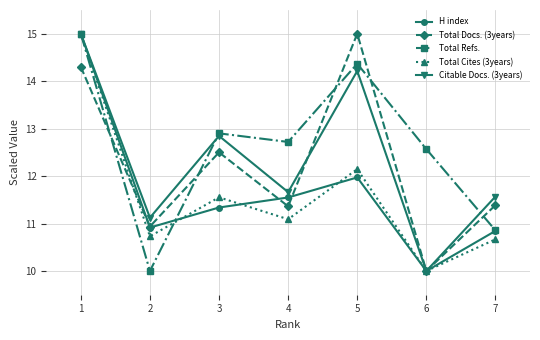

What is the sum of the Citable Docs. (3years) values at 6 and 1?

25.0